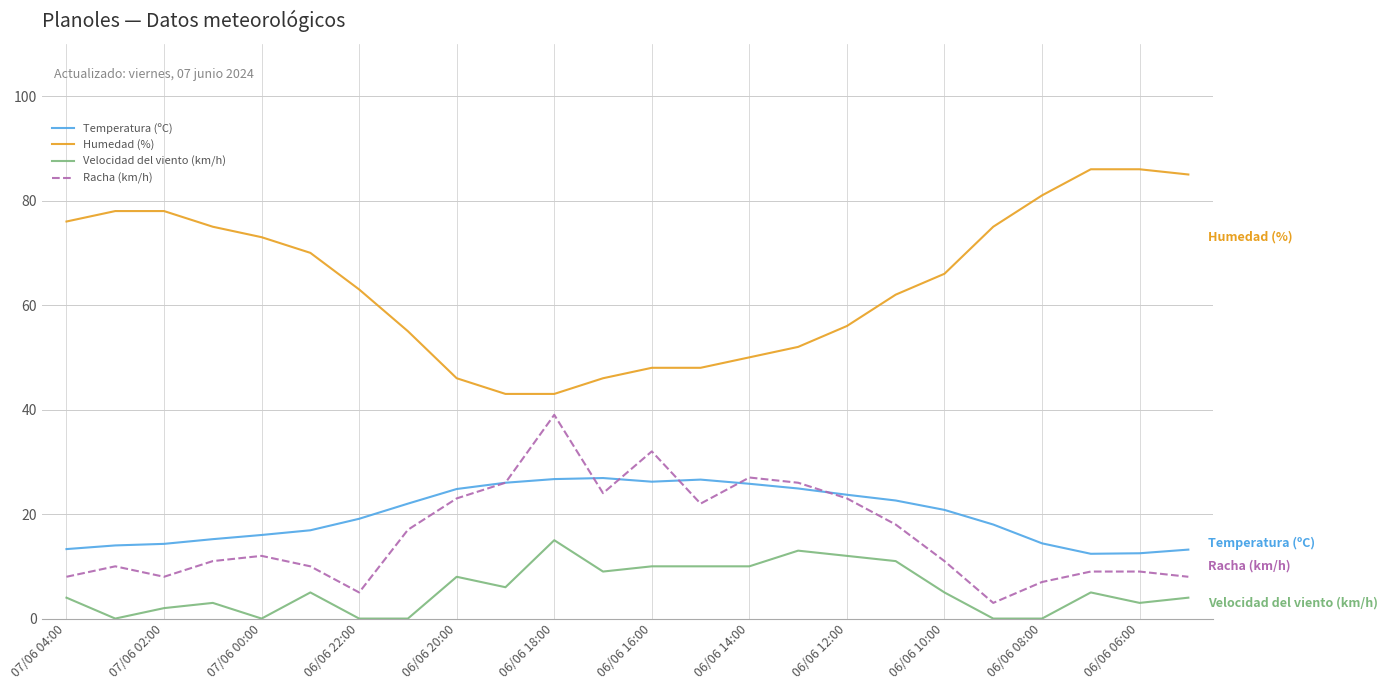

What is the highest value of the Velocidad del viento (km/h) series?

15.0